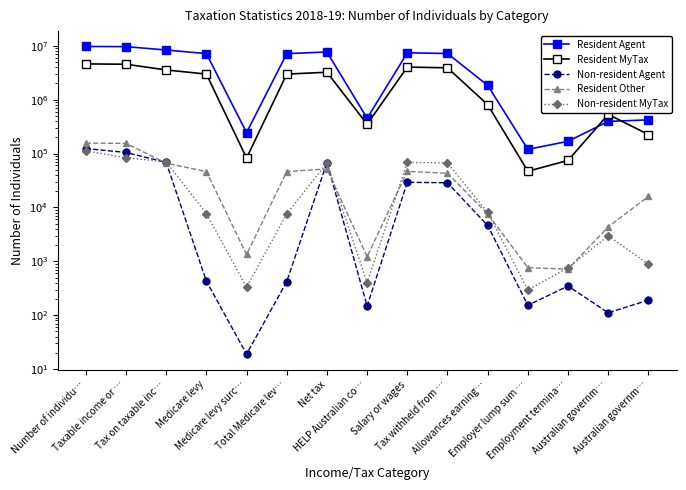

Between Tax withheld from … and Salary or wages, which is larger?

Salary or wages